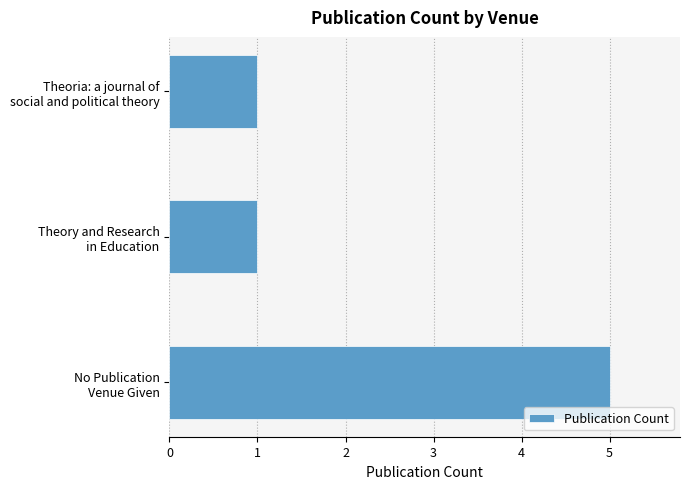

What is the difference between the maximum and second lowest values?

4